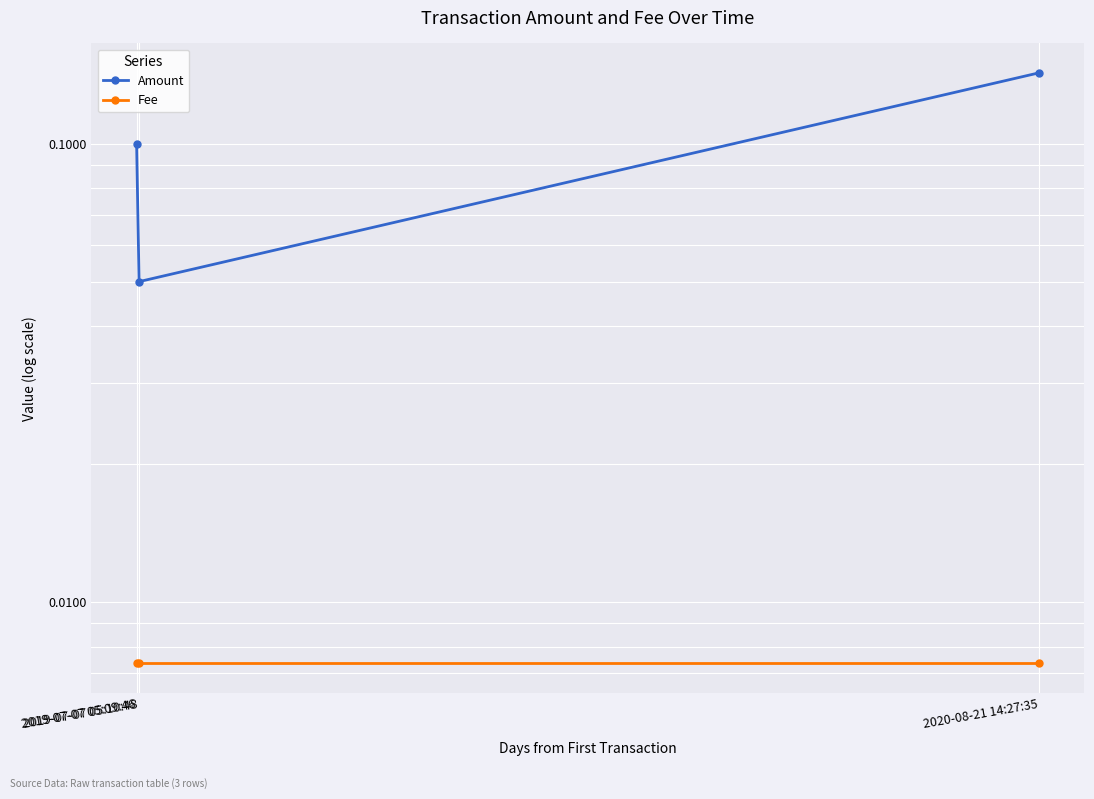

Reading left to right, what are all the values shown in this chart?

Amount: 2019-07-07 05:09:46=0.1	2019-07-07 05:10:48=0.1	2020-08-21 14:27:35=0.1
Fee: 2019-07-07 05:09:46=0.0	2019-07-07 05:10:48=0.0	2020-08-21 14:27:35=0.0